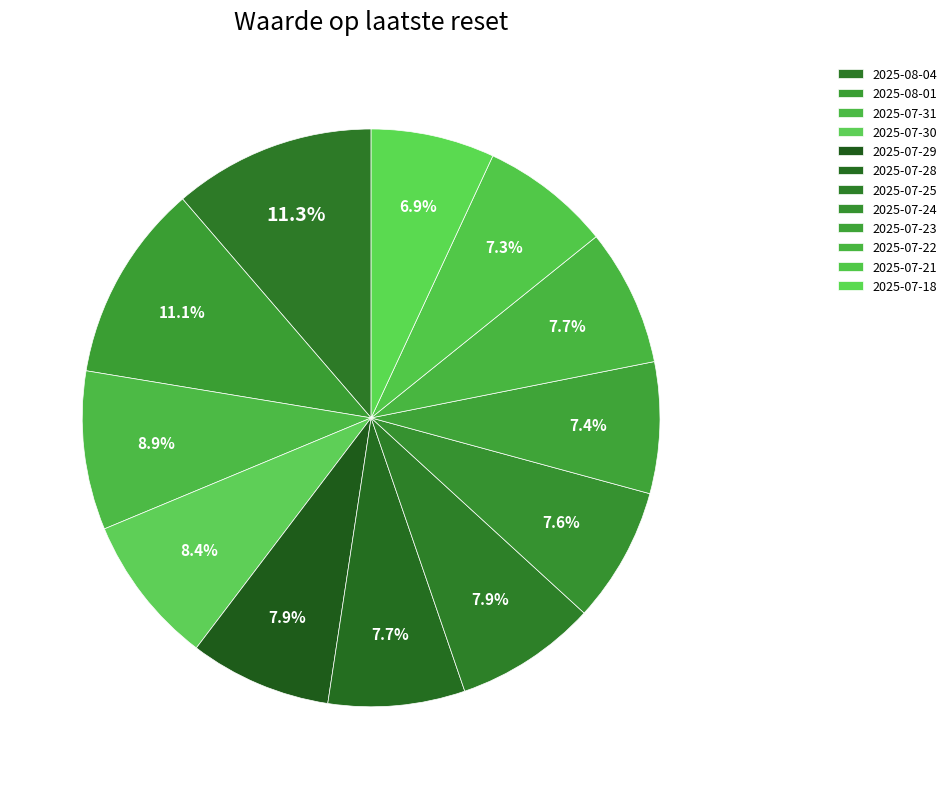

Combined, what portion of the pie is 2025-07-28 and 2025-07-18?

14.6%